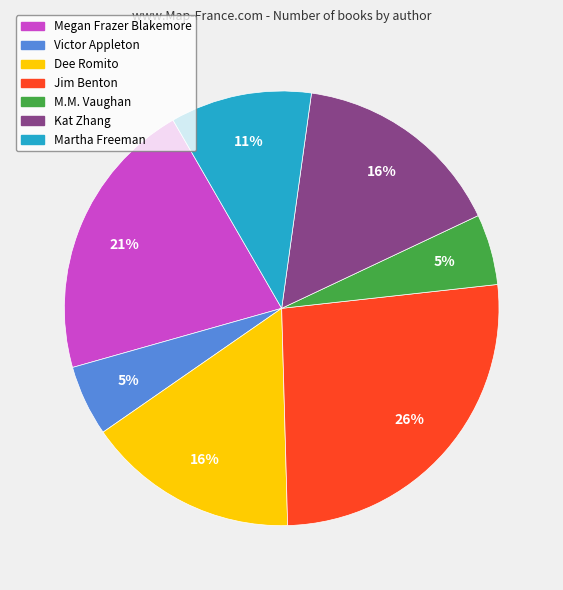

The Jim Benton slice represents 26% of the pie. True or false?

True